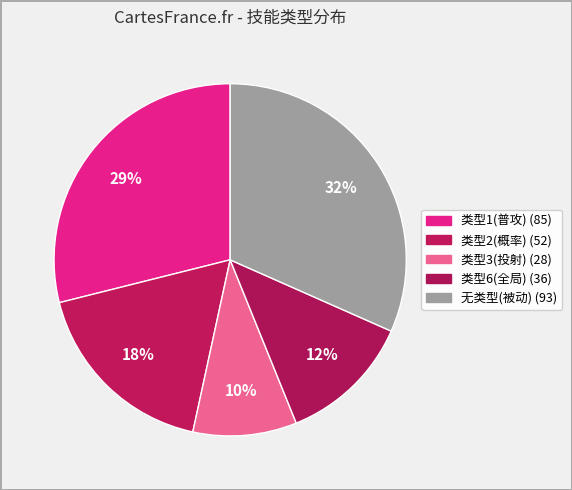

How many slices are in this pie chart?

5